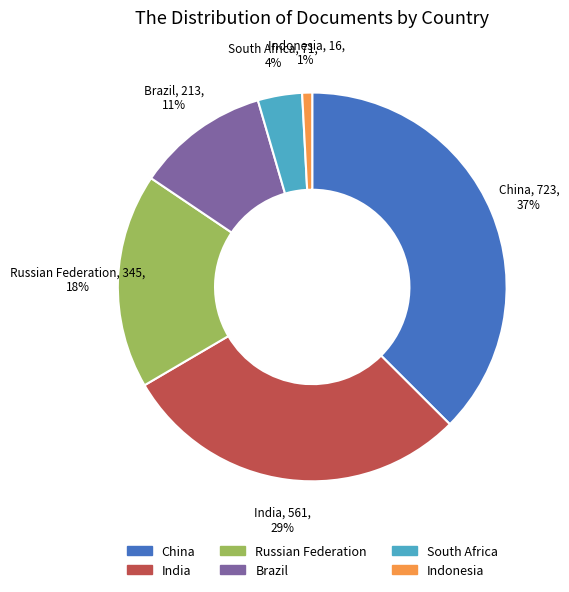

What is the largest slice in the pie chart?

China